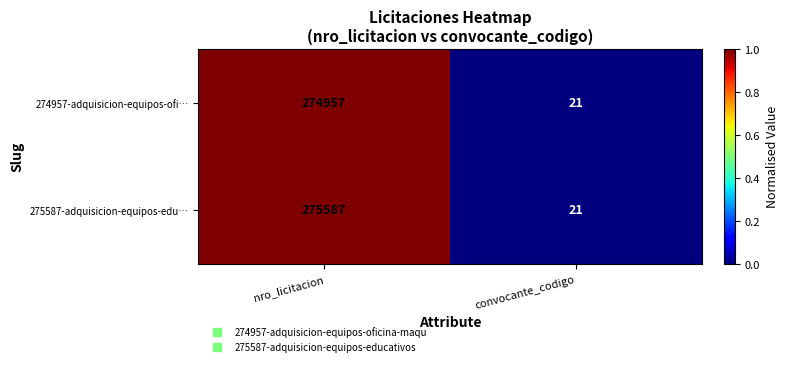

Which series changed the most between nro_licitacion and convocante_codigo?

275587-adquisicion-equipos-edu…